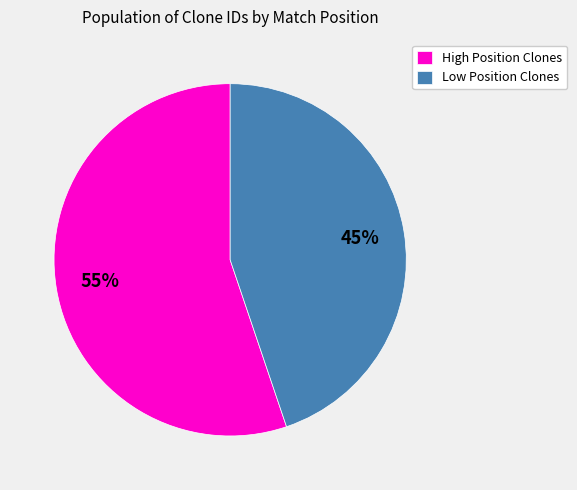

To the nearest percent, what percentage of the pie is Low Position Clones?

45%